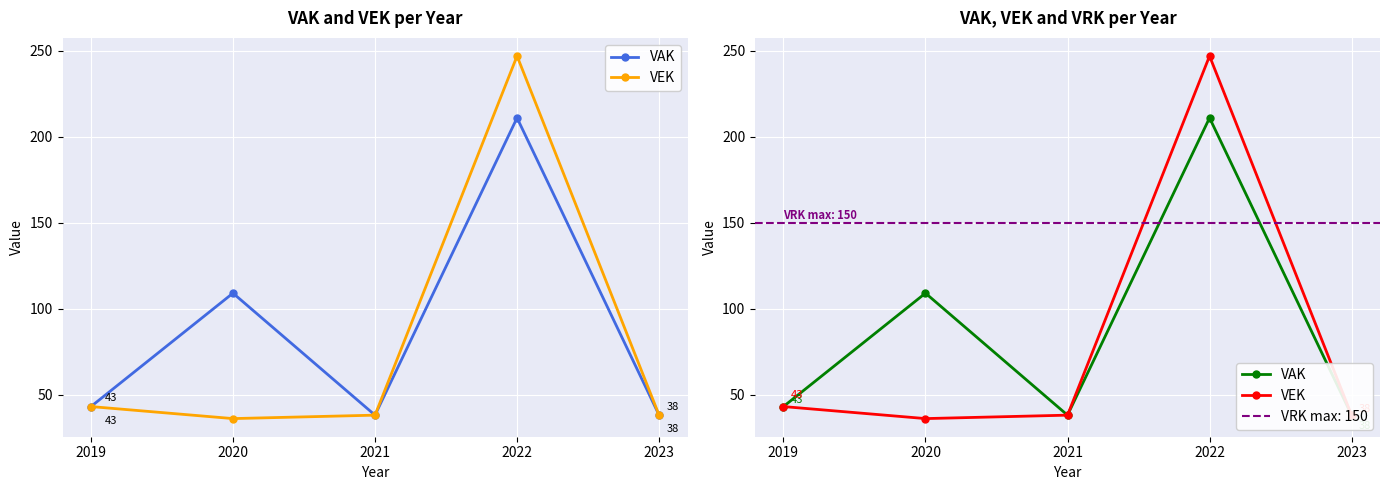

Is it true that VAK equals 109 at 2020?

True